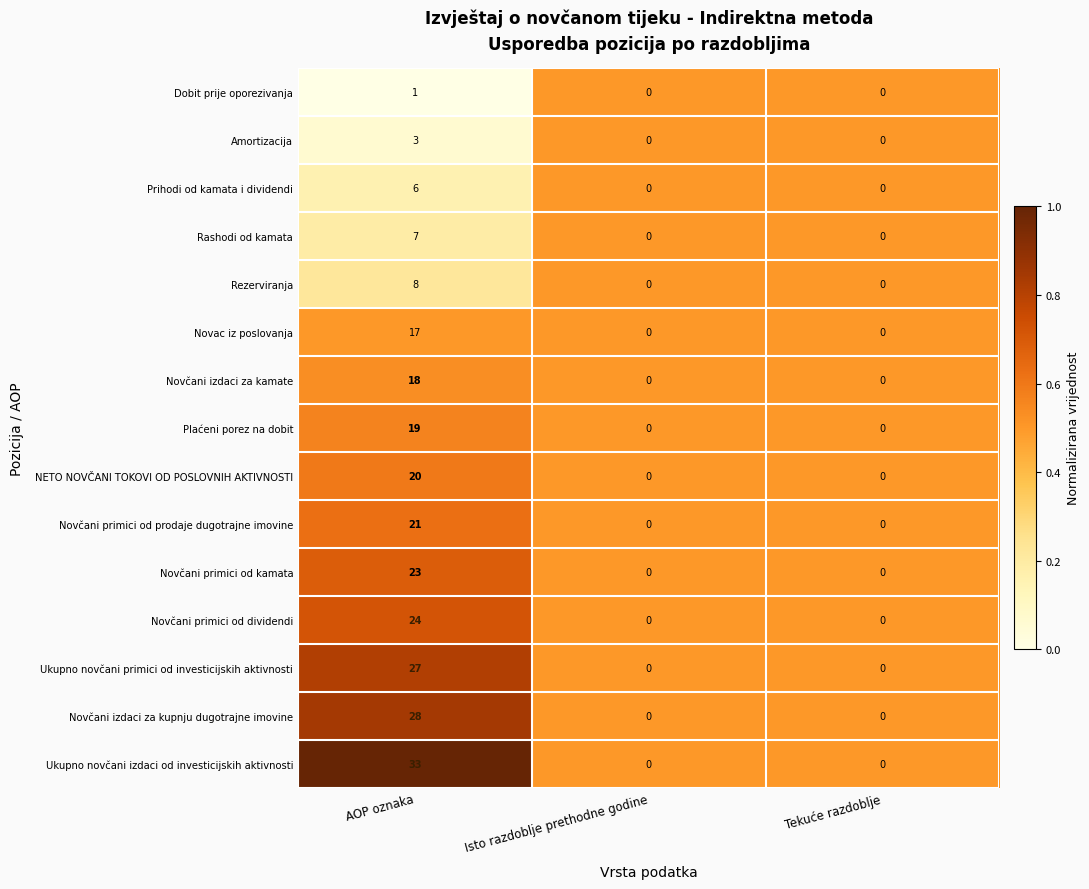

Which series has the largest total across all categories?

Ukupno novčani izdaci od investicijskih aktivnosti